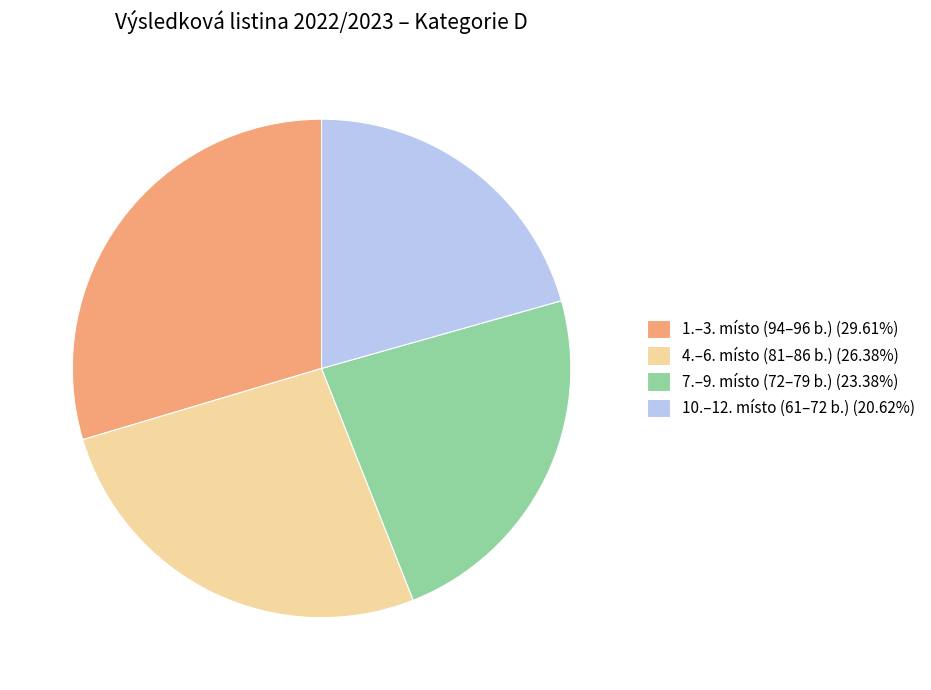

What is the ratio of the value at 1.–3. místo (94–96 b.) (29.61%) to the value at 7.–9. místo (72–79 b.) (23.38%)?

1.3